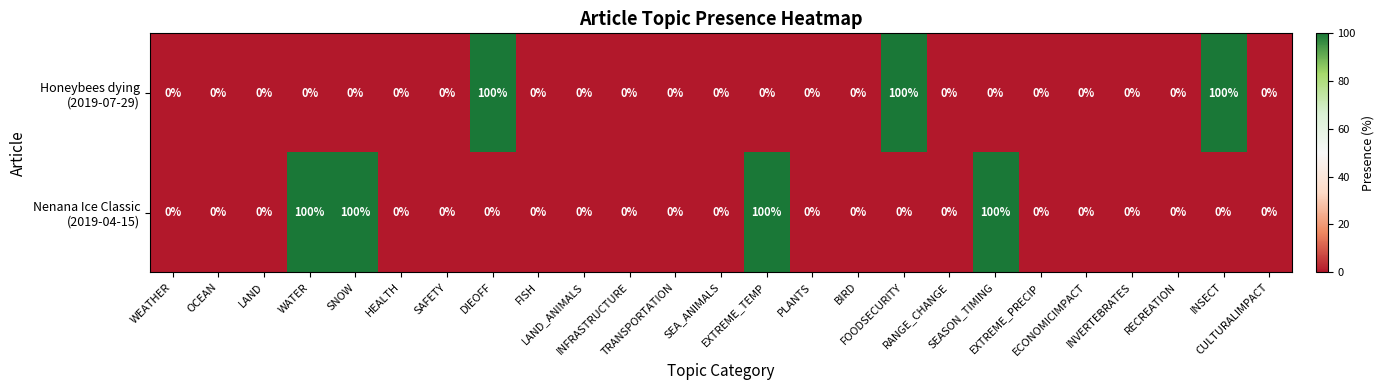

At how many categories does at least one series exceed 26?

7